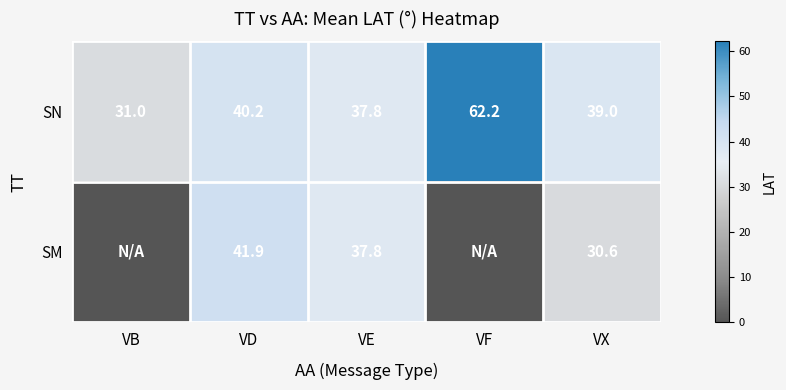

What is the sum of the SN values at VB and VD?

71.2